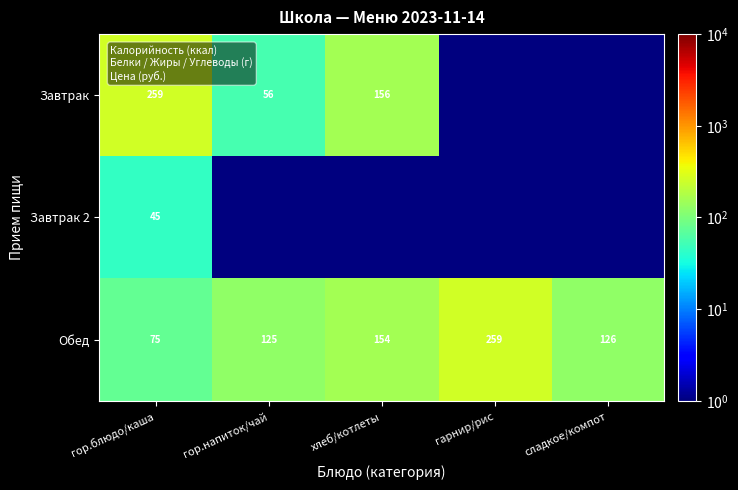

List the labels in order of Обед value, largest first.

гарнир/рис, хлеб/котлеты, сладкое/компот, гор.напиток/чай, гор.блюдо/каша